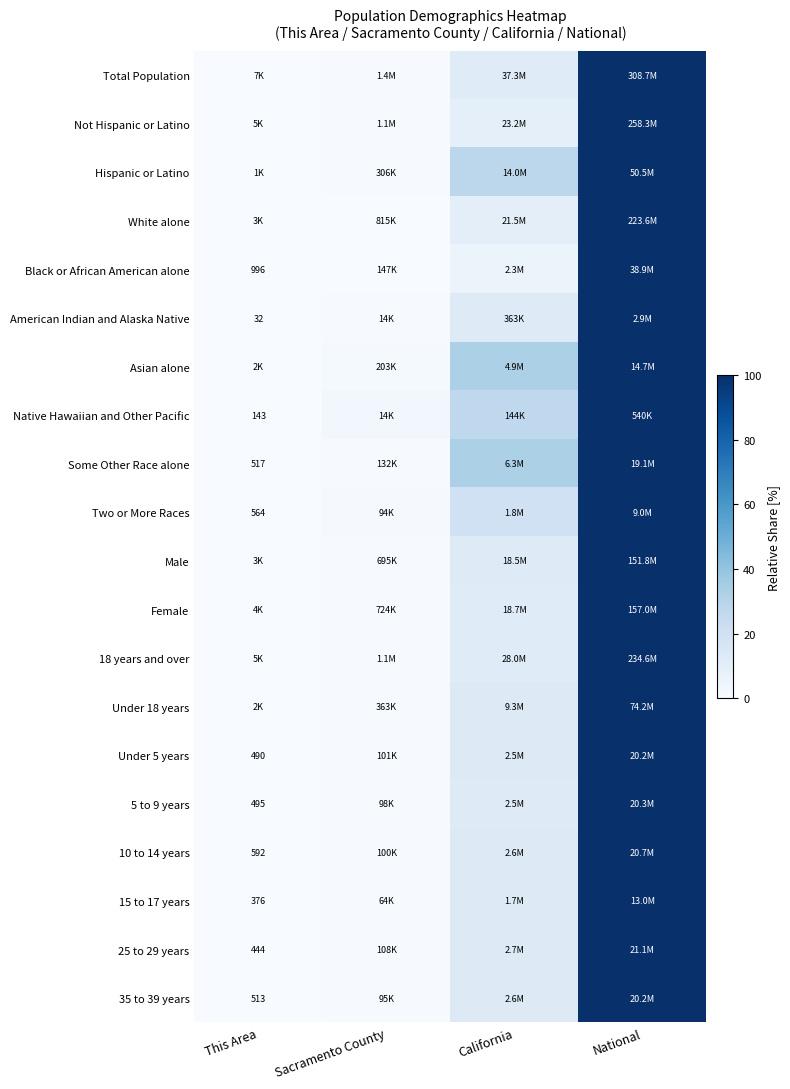

Which category has the highest value in the White alone series?

National